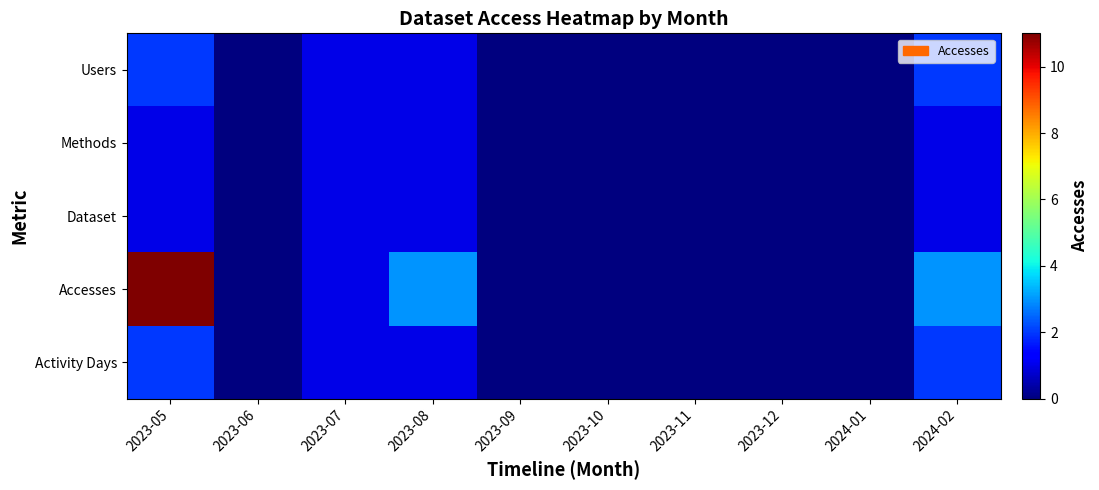

Which series changed the most between 2023-09 and 2024-02?

Accesses